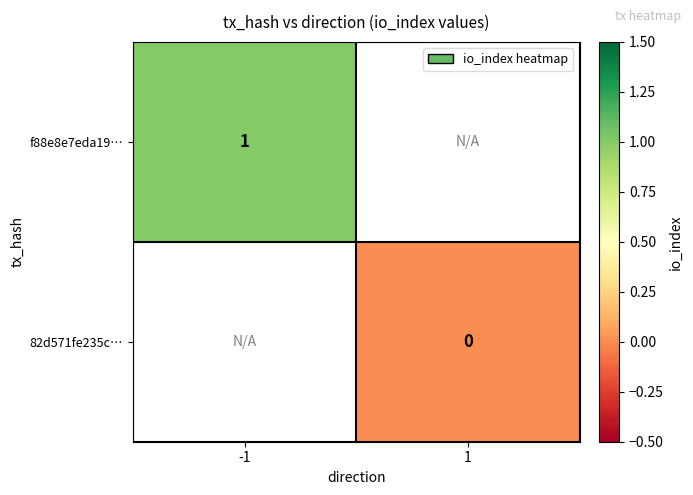

The value of f88e8e7eda19… at -1 is 1. True or false?

True